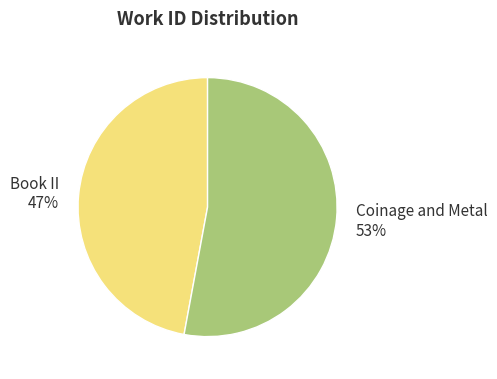

Which slice is the smallest?

Book II